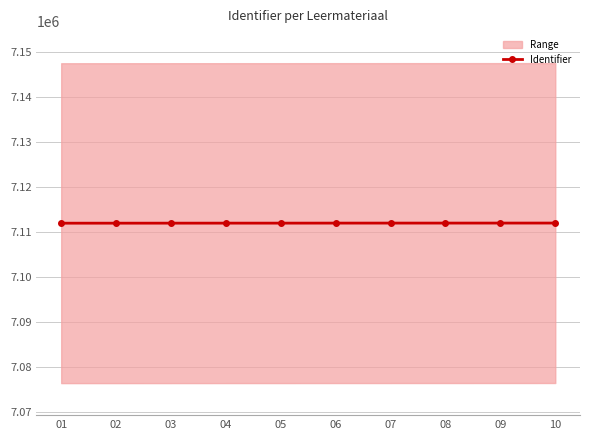

True or false: the data has more than 2 interior local peaks.

False